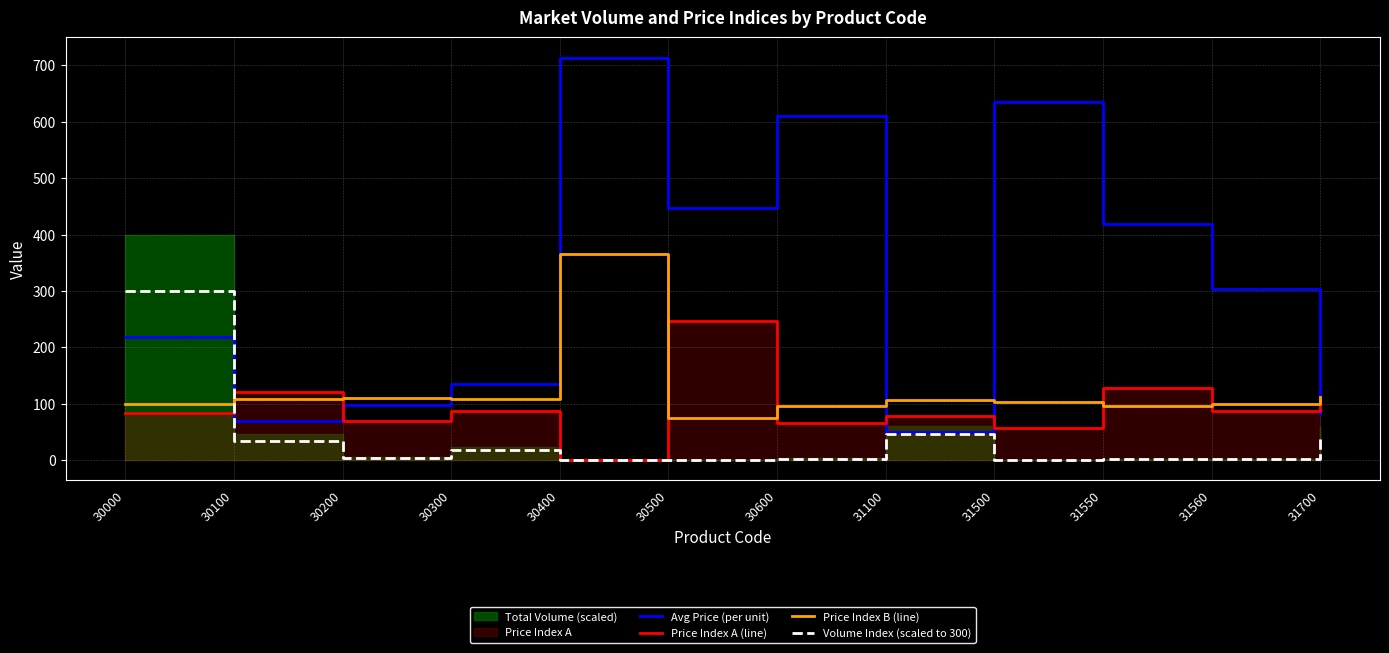

Is it true that Volume Index (scaled to 300) equals 300.0 at 30000?

True